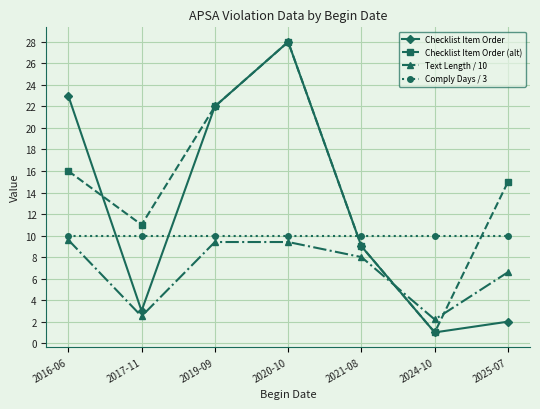

What is the value of the Text Length / 10 point at the 4th from the left?

9.4